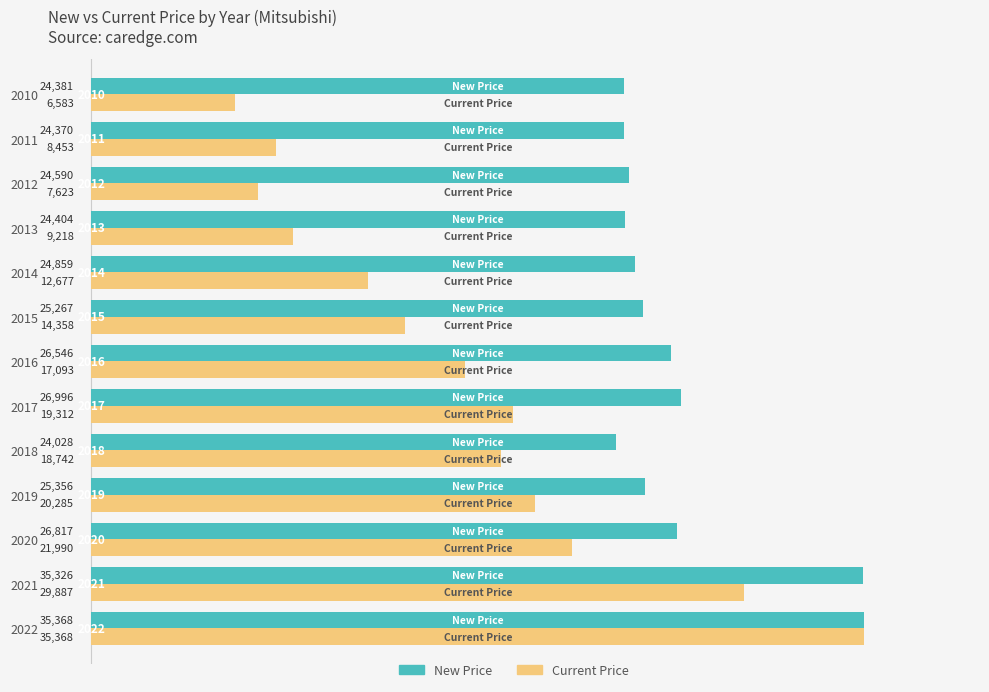

What is the minimum value for Current Price?

6583